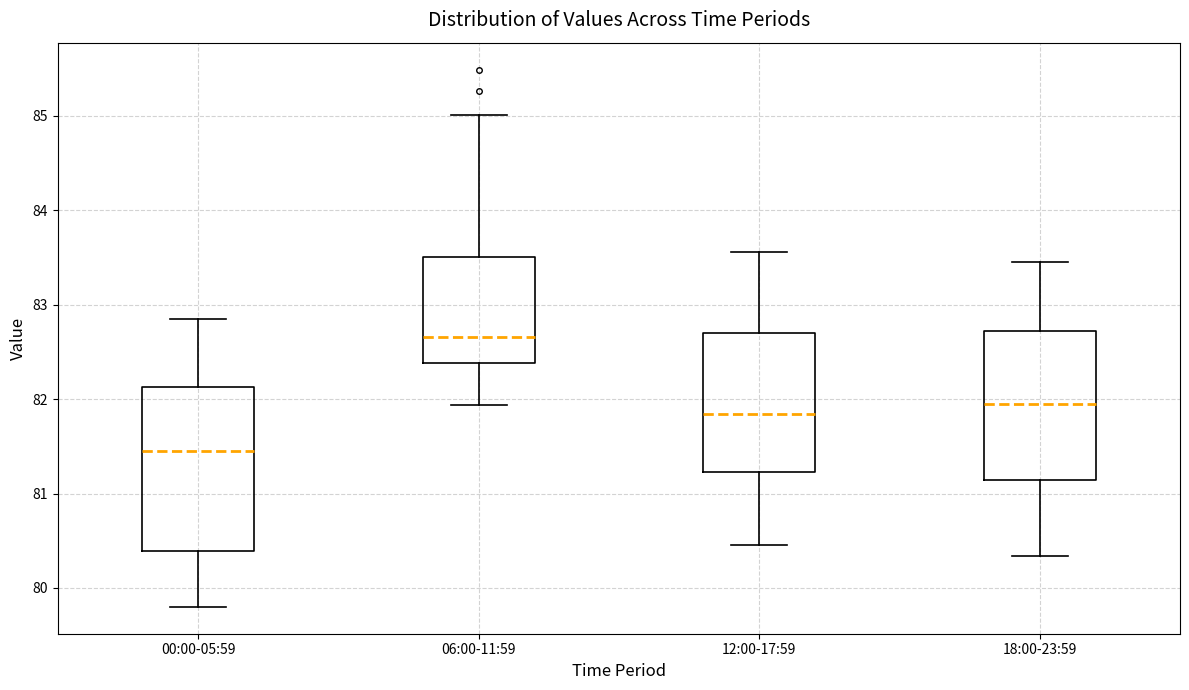

Reading left to right, read every box against the y-axis: the position of its median line, the range the box covers, and the ends of its whiskers. The values are not printed on the chart, so give them approximately, as read against the axis.

00:00-05:59: median 81.5, box 80.4 to 82.1, whiskers 79.8 to 82.9
06:00-11:59: median 82.7, box 82.4 to 83.5, whiskers 81.9 to 85.0
12:00-17:59: median 81.8, box 81.2 to 82.7, whiskers 80.5 to 83.6
18:00-23:59: median 82.0, box 81.1 to 82.7, whiskers 80.3 to 83.5